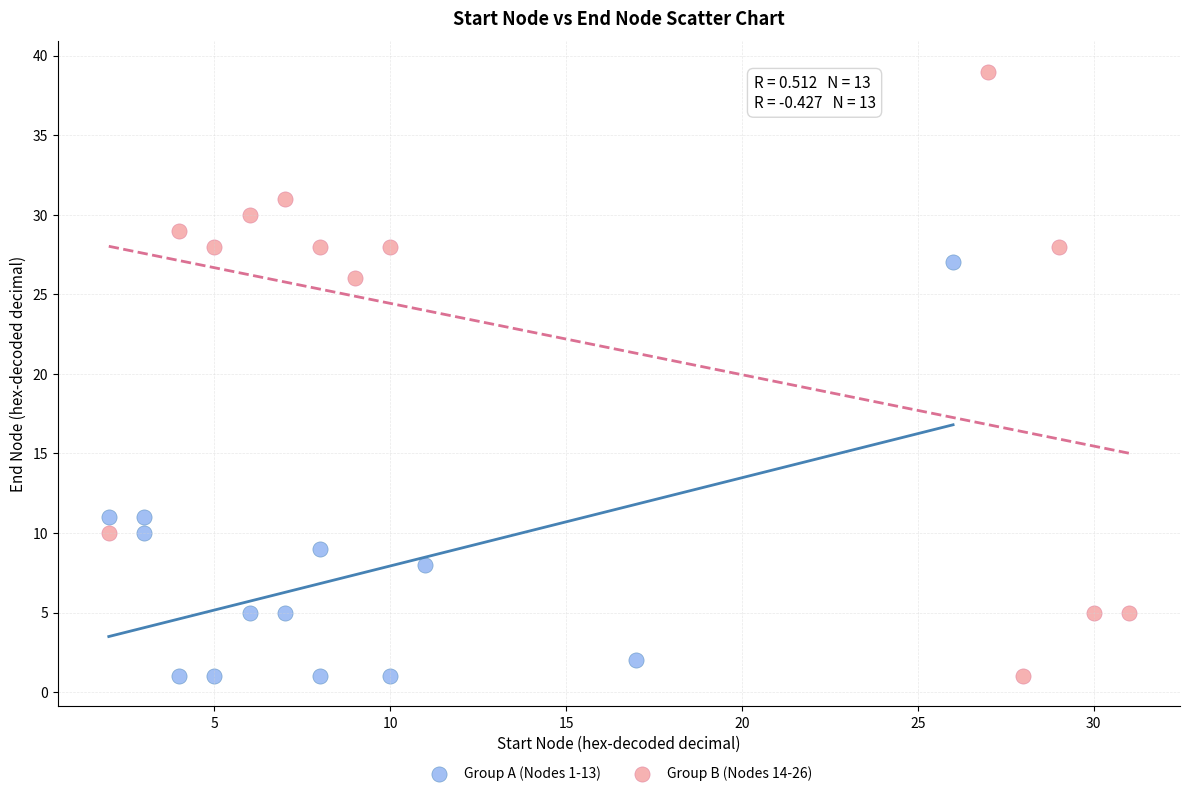

Which series reaches the maximum Y coordinate?

Group B (Nodes 14-26)